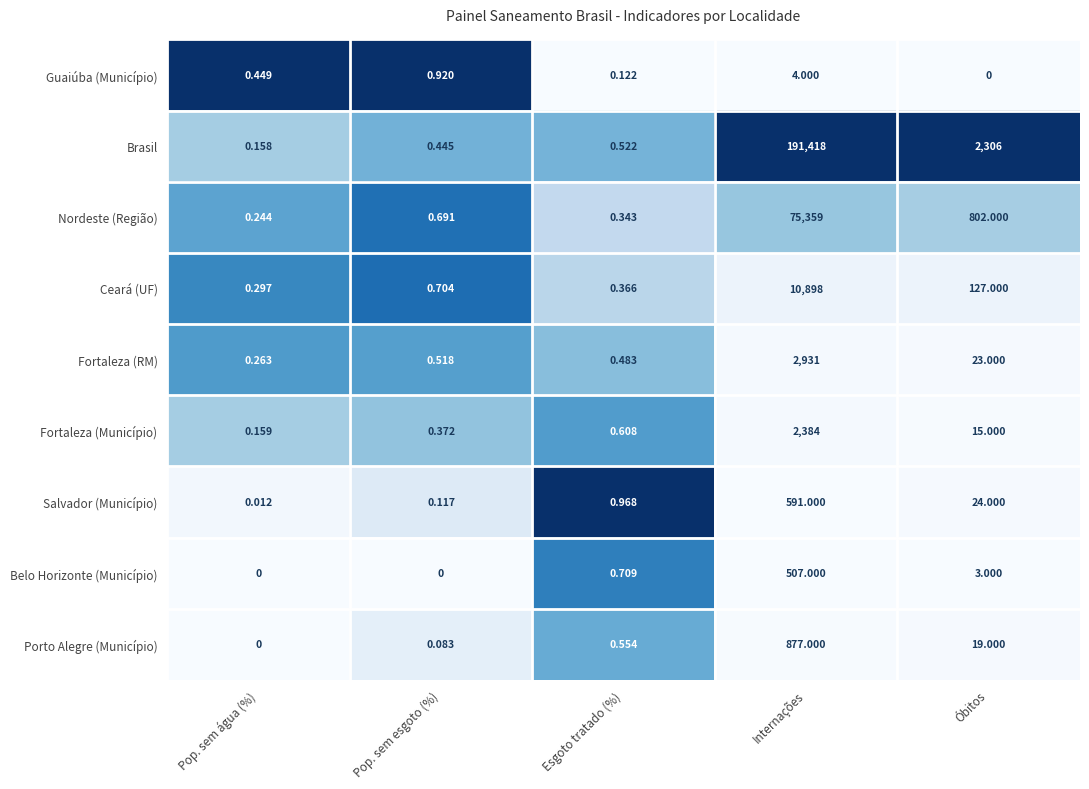

At how many categories does at least one series exceed 0?

5